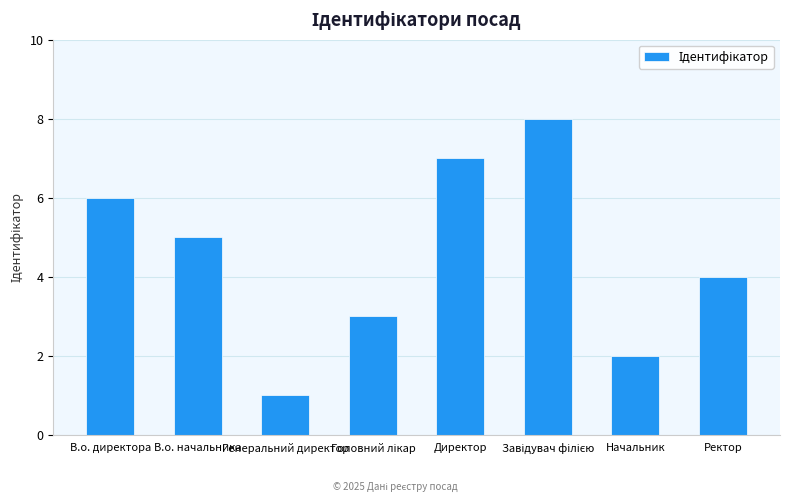

At which label does the data first exceed 5?

В.о. директора